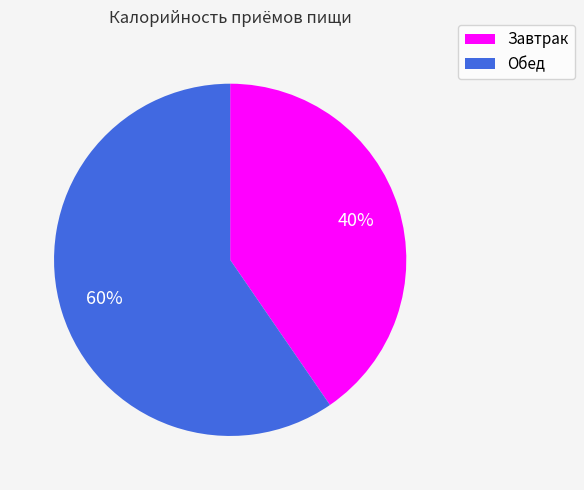

To the nearest percent, what percentage of the pie is Завтрак?

40%